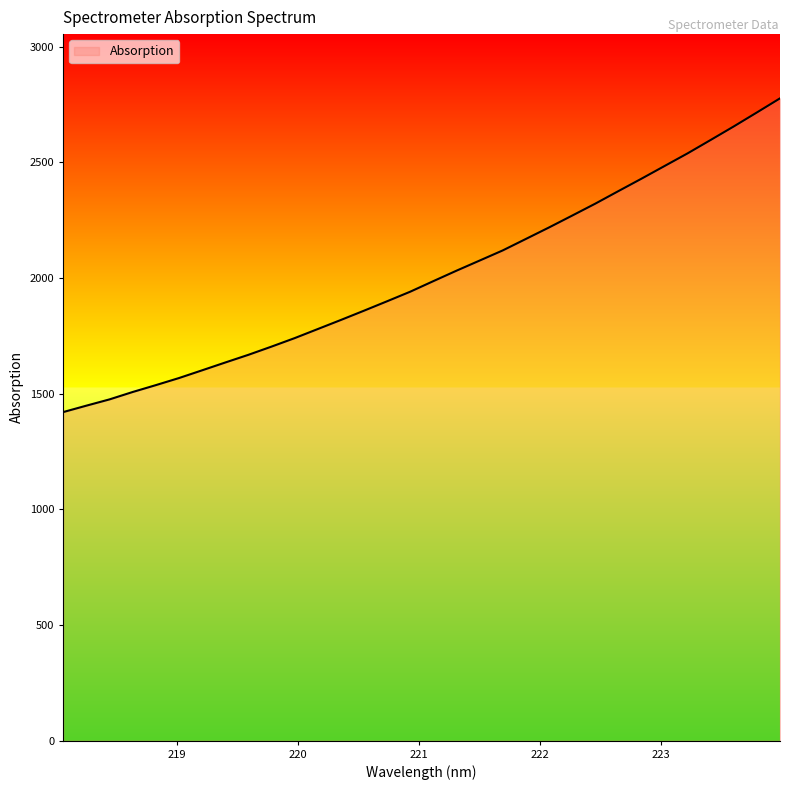

Reading right to left, list all the values displayed in this chart.

2777.1	2716.1	2655.8	2597.3	2539.3	2484.5	2429.6	2375.8	2321.6	2270.0	2218.8	2169.2	2119.6	2075.8	2032.0	1986.9	1941.2	1899.9	1859.1	1819.0	1779.7	1740.4	1703.7	1668.2	1635.0	1601.2	1567.8	1537.1	1507.5	1475.5	1448.4	1420.7